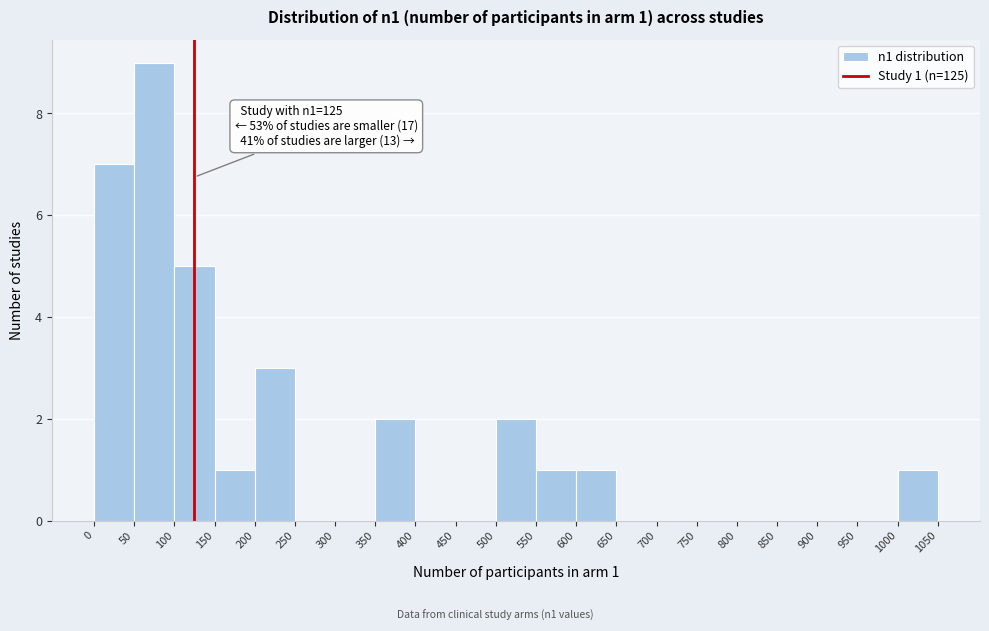

Which range on the x-axis has the tallest bar?

50 to 100